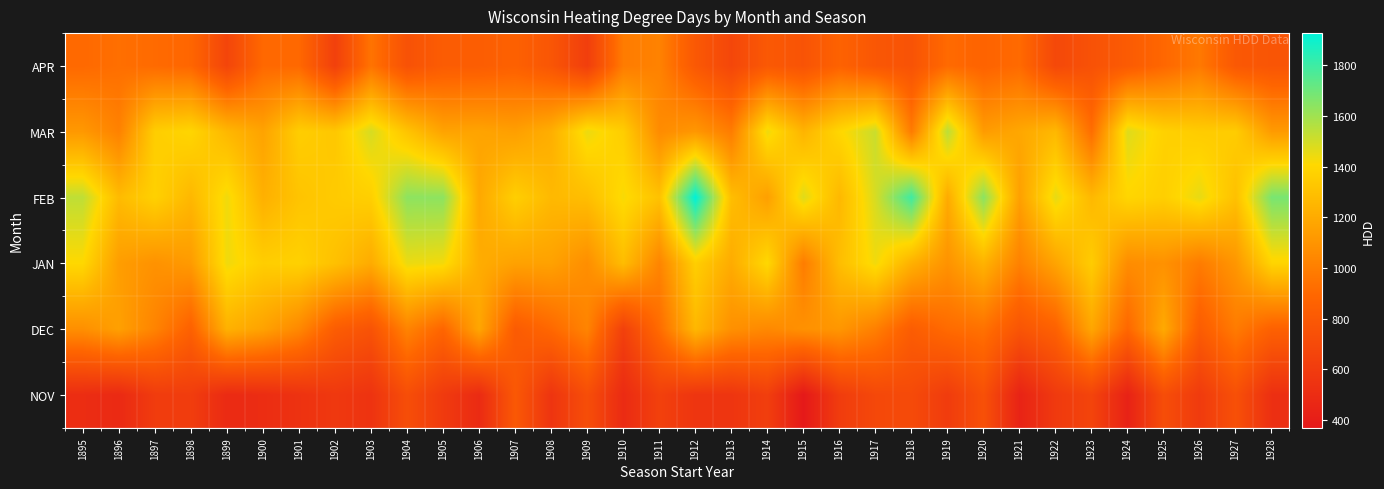

At which category is the sum across all series the highest?

1912